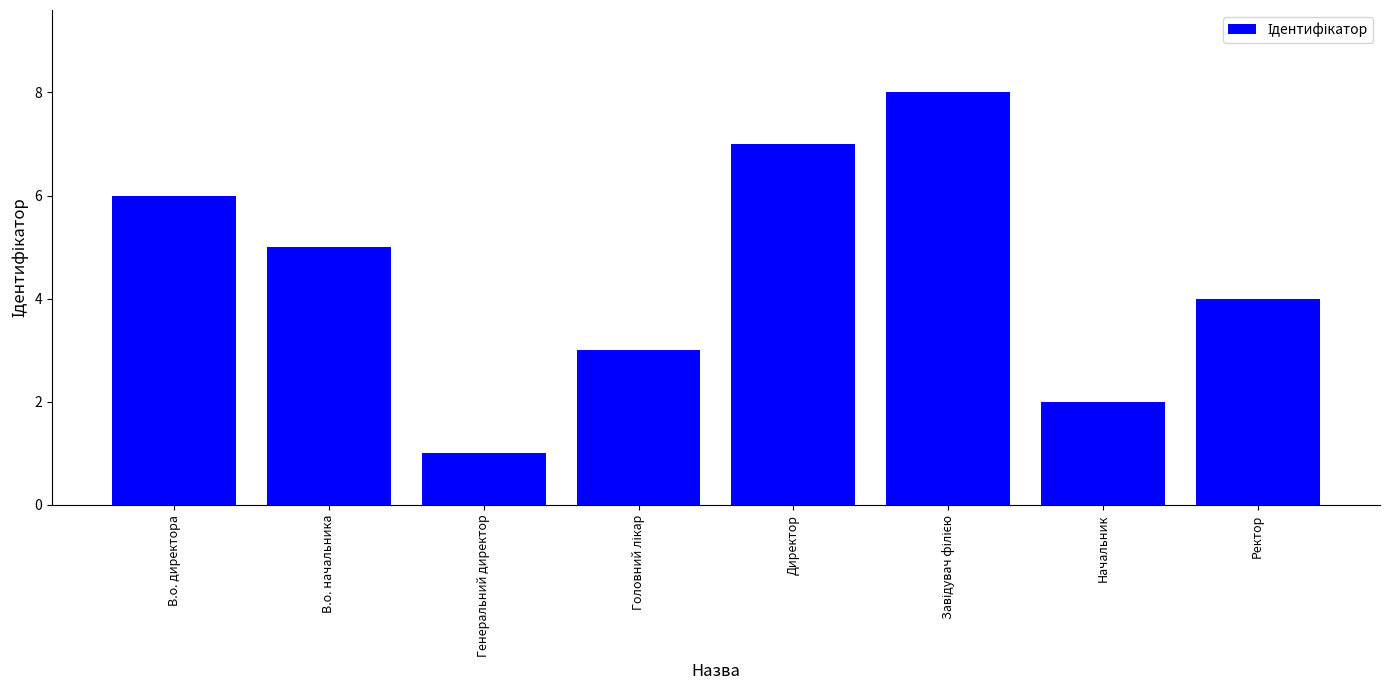

Is it true that the value at Ректор is 4?

True